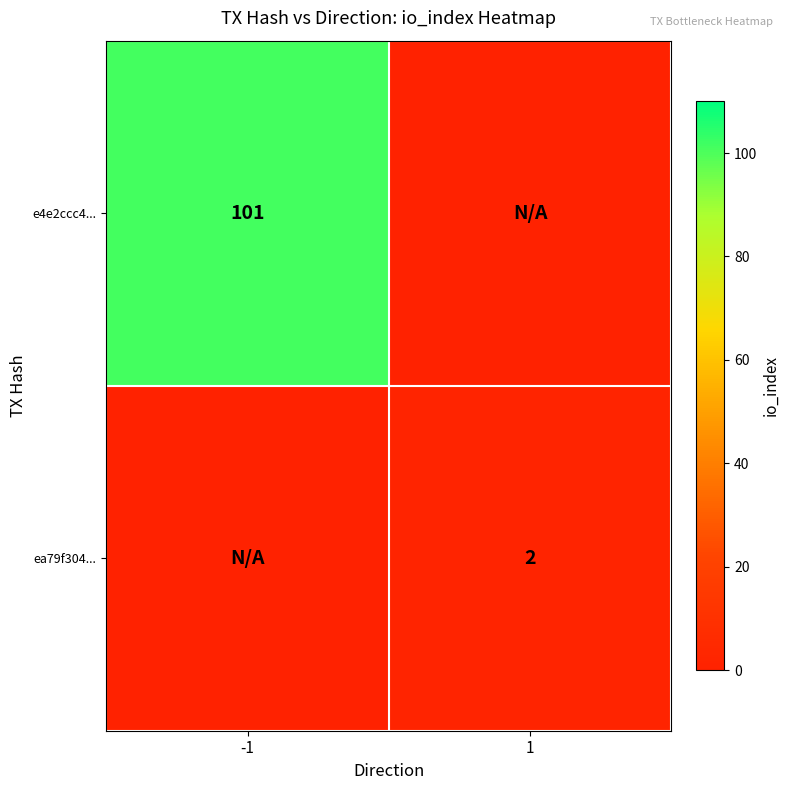

The value of ea79f304... at 1 is 1. True or false?

False